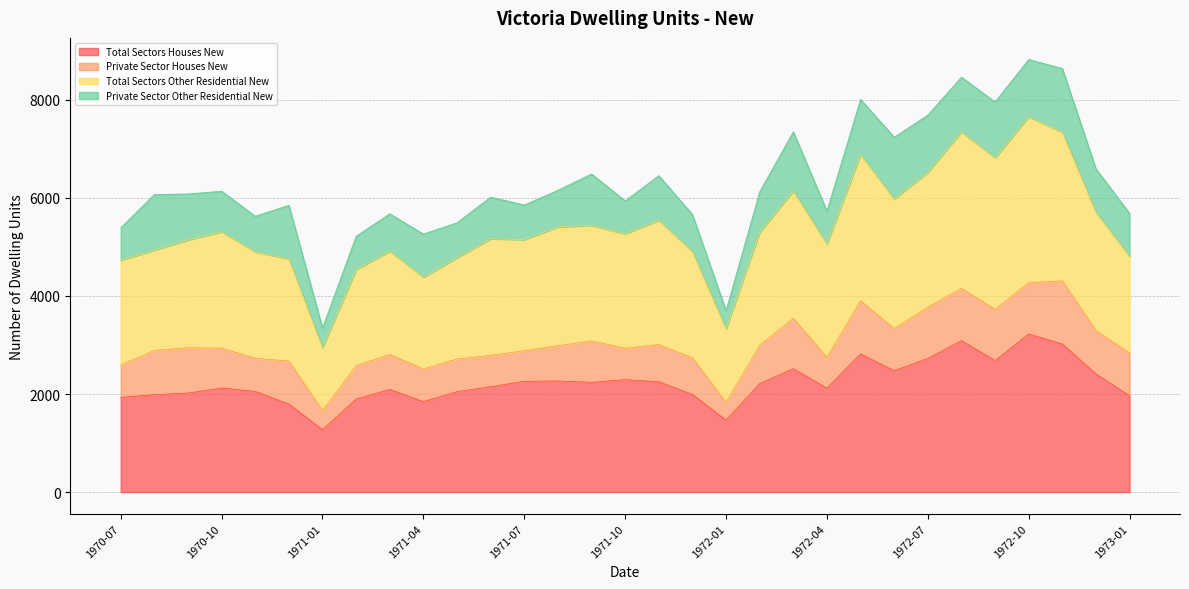

At which category is the sum across all series the highest?

1972-10